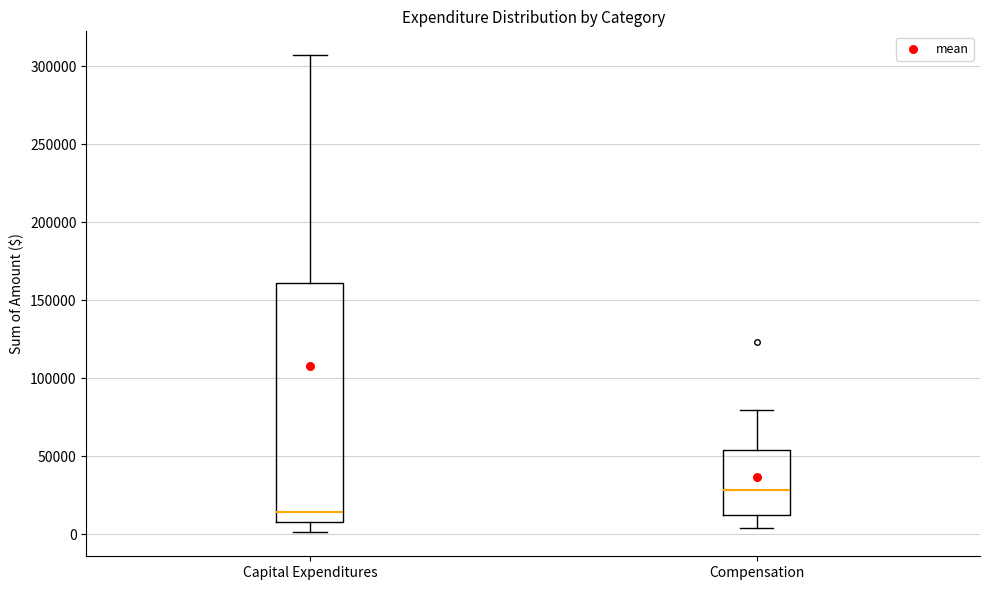

Reading left to right, transcribe this box plot: for each box, give where its median line is, the range the box spans, and where its two whiskers end, as read against the y-axis. The values are not printed on the chart, so give them approximately, as read against the axis.

Capital Expenditures: median 15000, box 10000 to 160000, whiskers 0 to 305000
Compensation: median 30000, box 15000 to 55000, whiskers 5000 to 80000